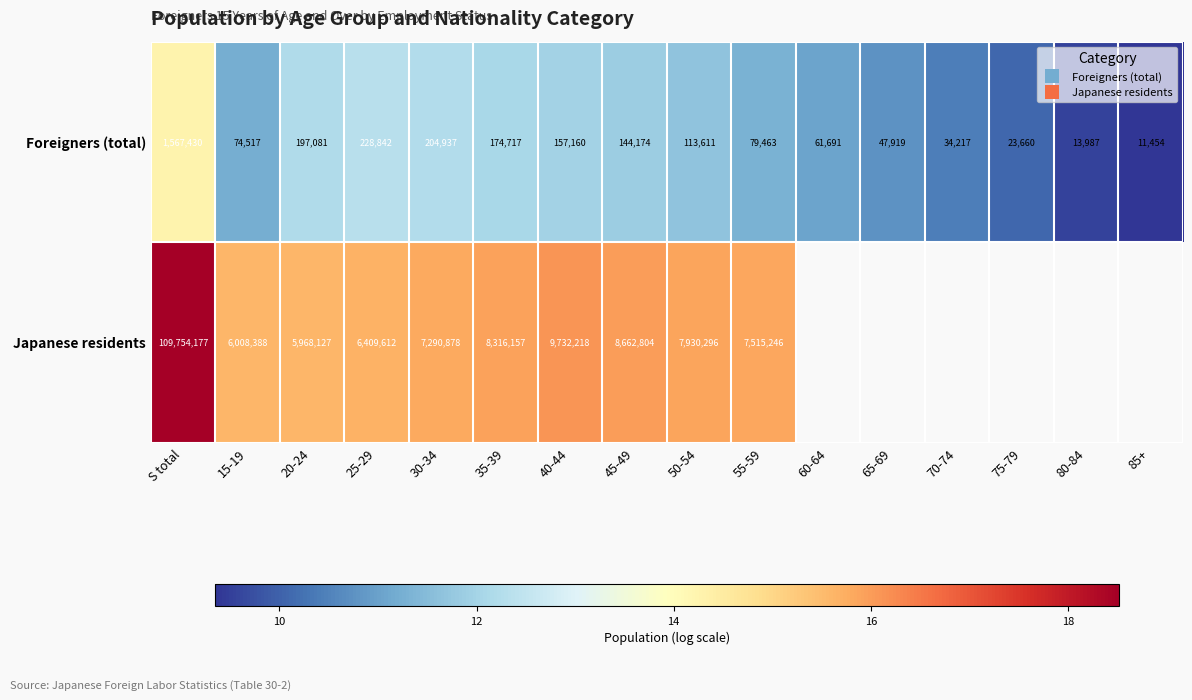

How many series are shown in this chart?

2